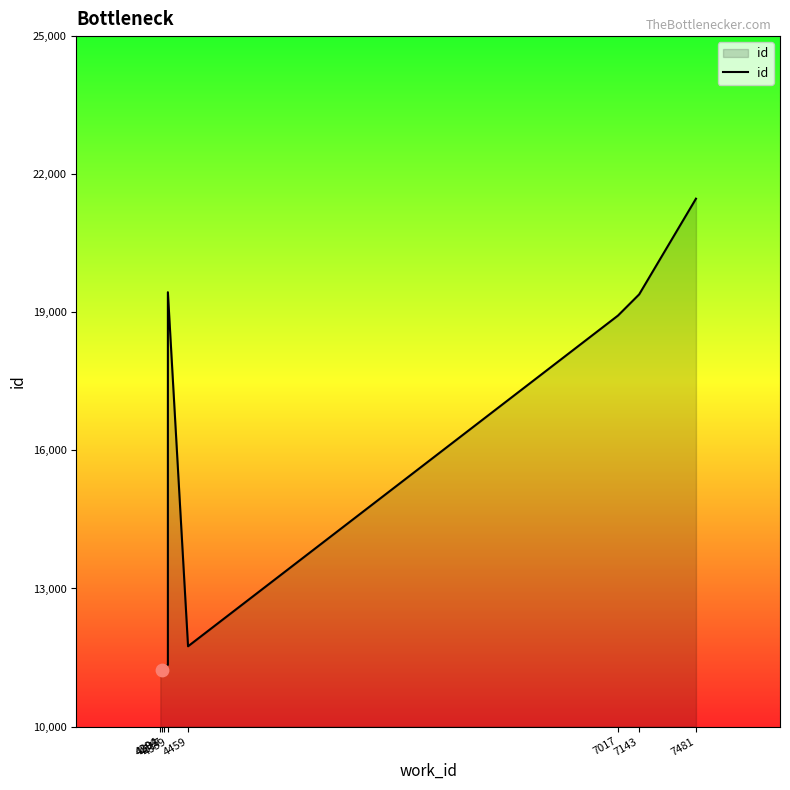

What is the change in value from 4317 to 4339?

+95